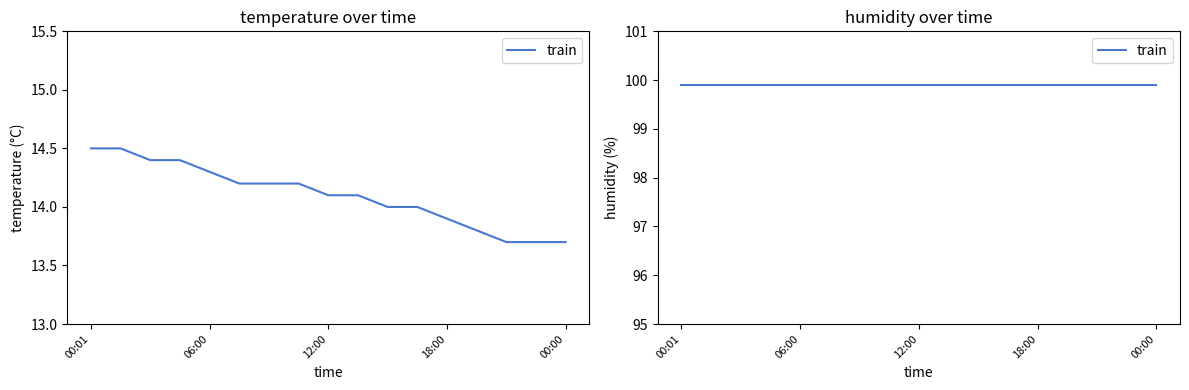

Count the values in the range 13 to 14.

7